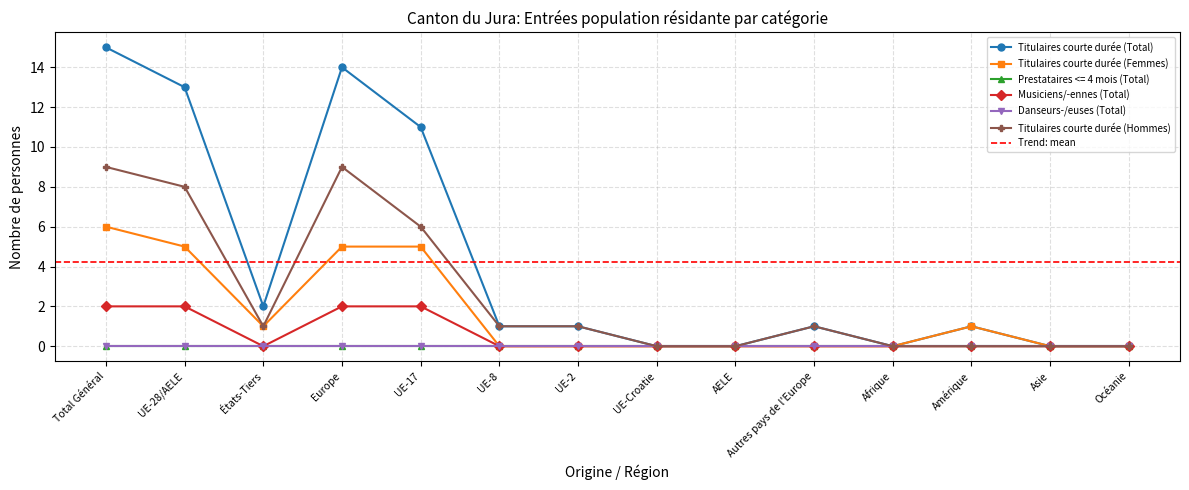

The Musiciens/-ennes (Total) series shows 2 at Total Général. True or false?

True